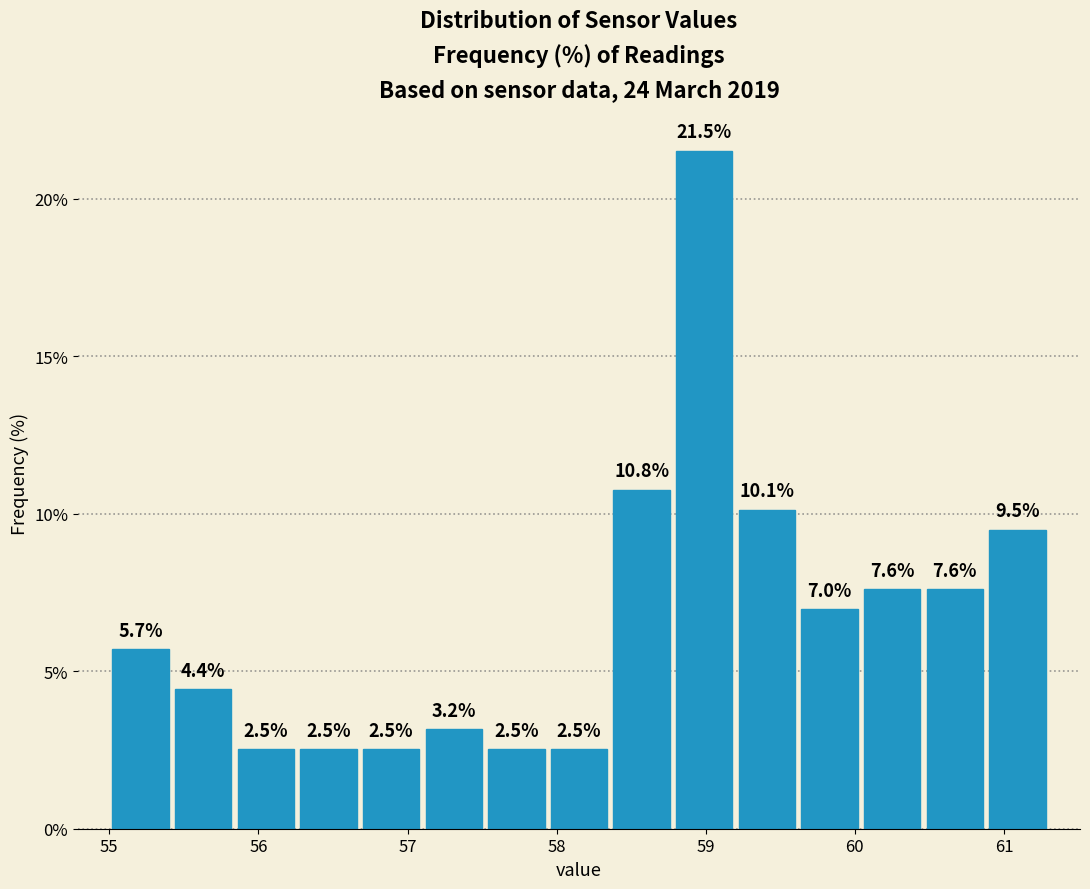

How tall is the bar that spans 56.26 to 56.68 on the x-axis? The bar edges are not printed on the chart, so give them approximately, as read against the axis.

2.5